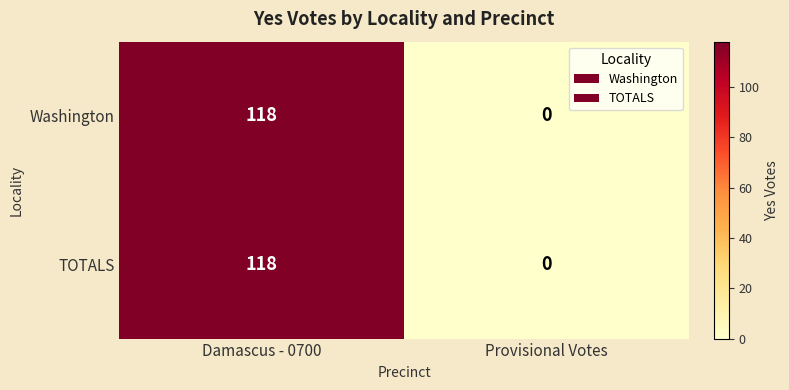

At which category is the sum across all series the highest?

Damascus - 0700